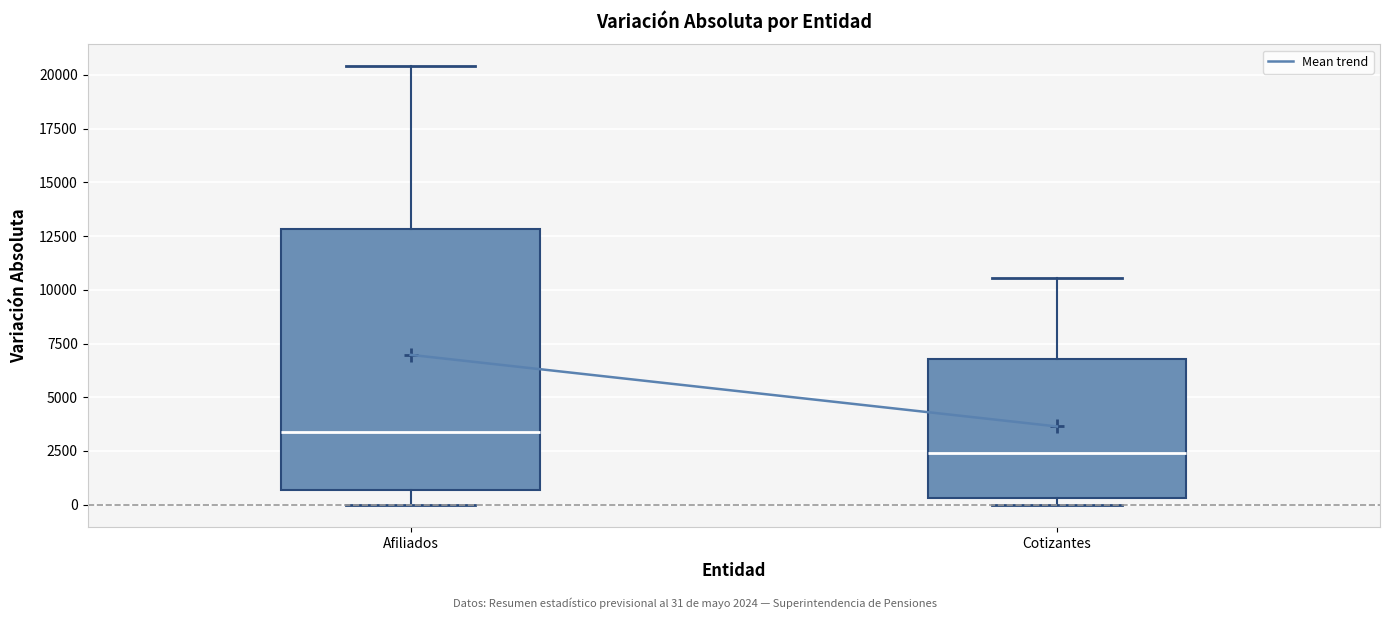

Reading left to right, transcribe this box plot: for each box, give where its median line is, the range the box spans, and where its two whiskers end, as read against the y-axis. The values are not printed on the chart, so give them approximately, as read against the axis.

Afiliados: median 3500, box 500 to 13000, whiskers 0 to 20500
Cotizantes: median 2500, box 500 to 7000, whiskers 0 to 10500